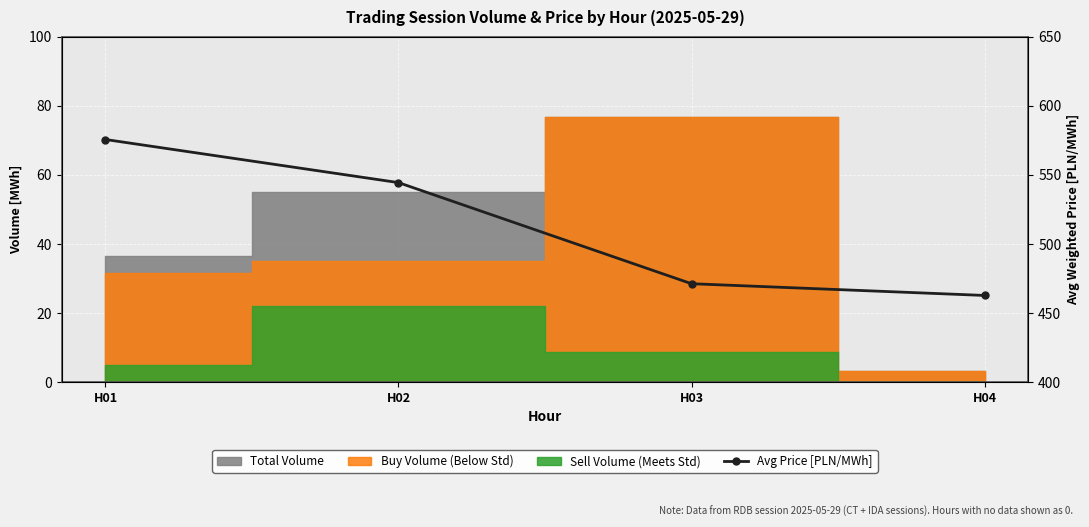

Which label corresponds to the smallest value in the chart?

H04